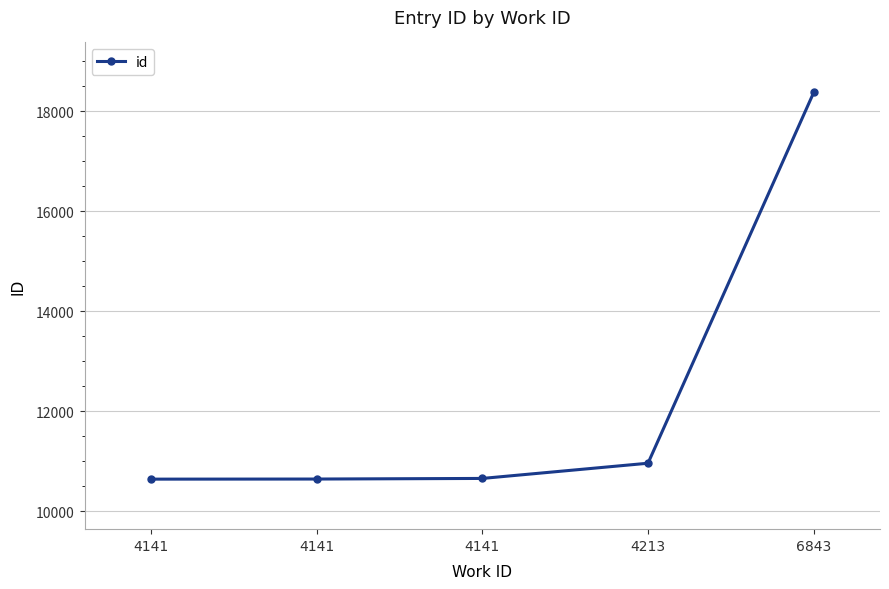

At which category does the chart reach its minimum across all series?

4141